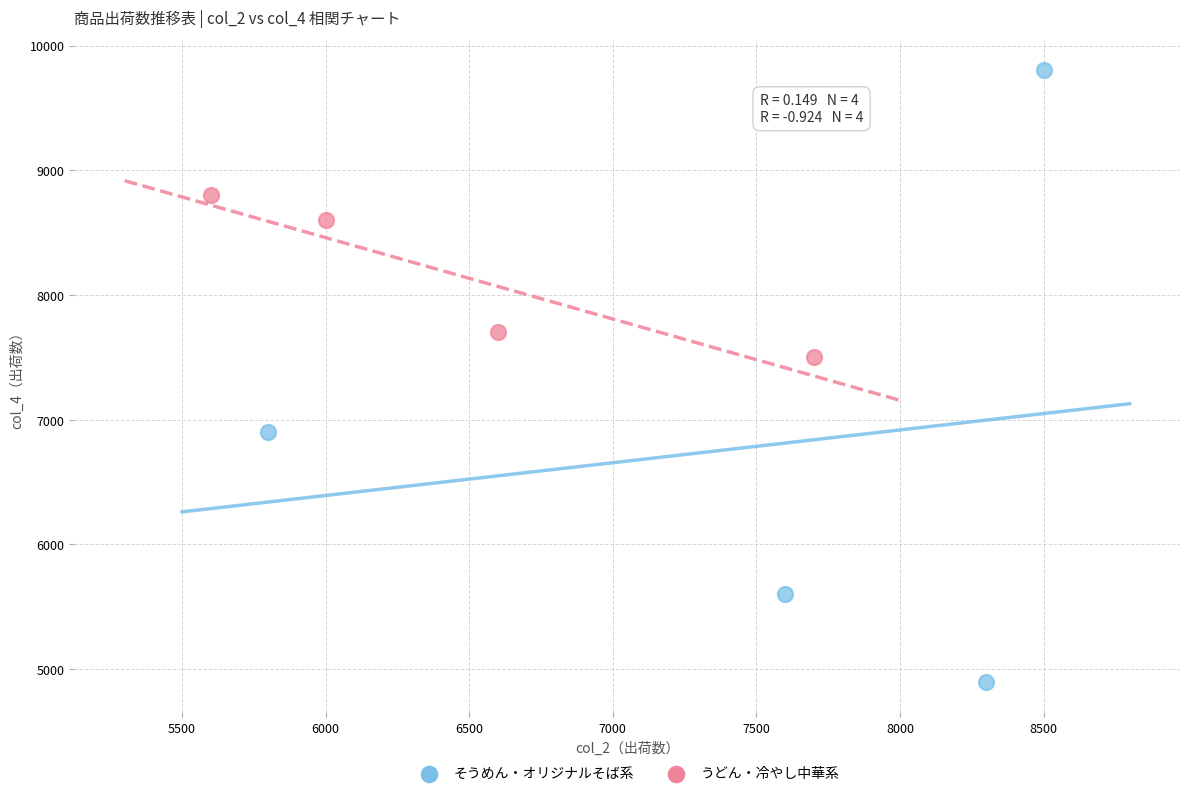

Which series reaches the minimum Y coordinate?

そうめん・オリジナルそば系